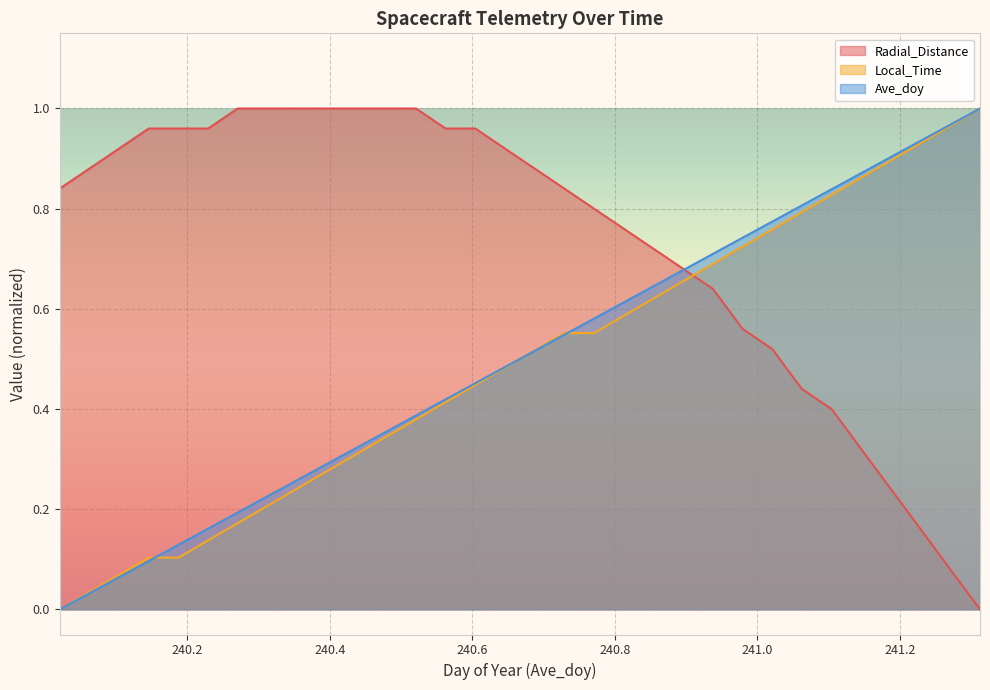

True or false: Radial_Distance has more than 1 interior local peaks.

False